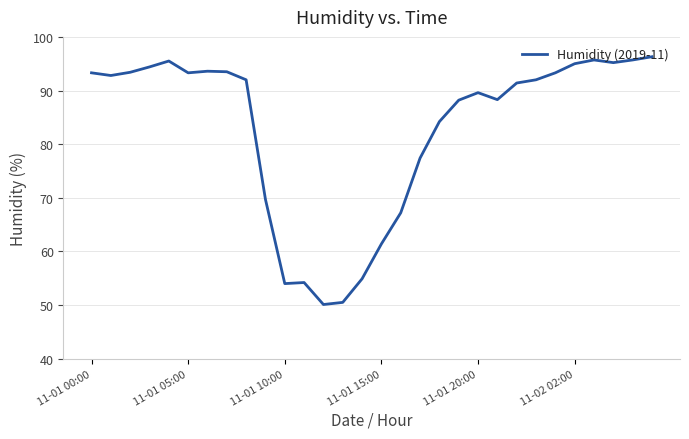

What is the difference between the maximum and minimum values?

46.2